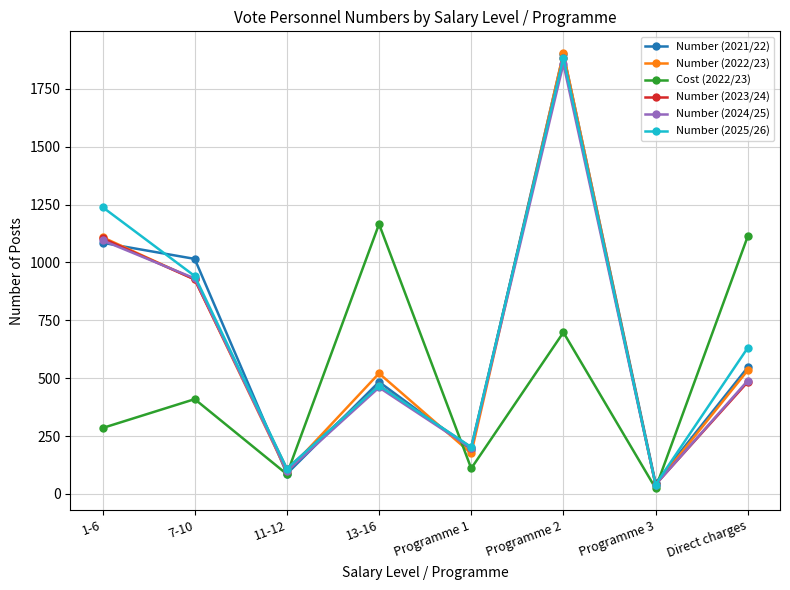

Which series changed the most between 11-12 and 13-16?

Cost (2022/23)